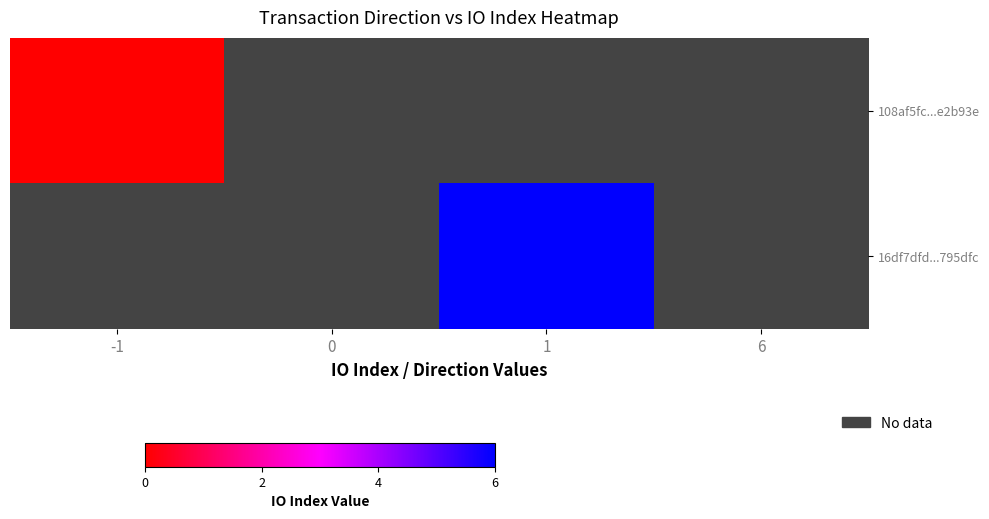

List the labels in order of 16df7dfd...795dfc value, largest first.

-1, 0, 1, 6